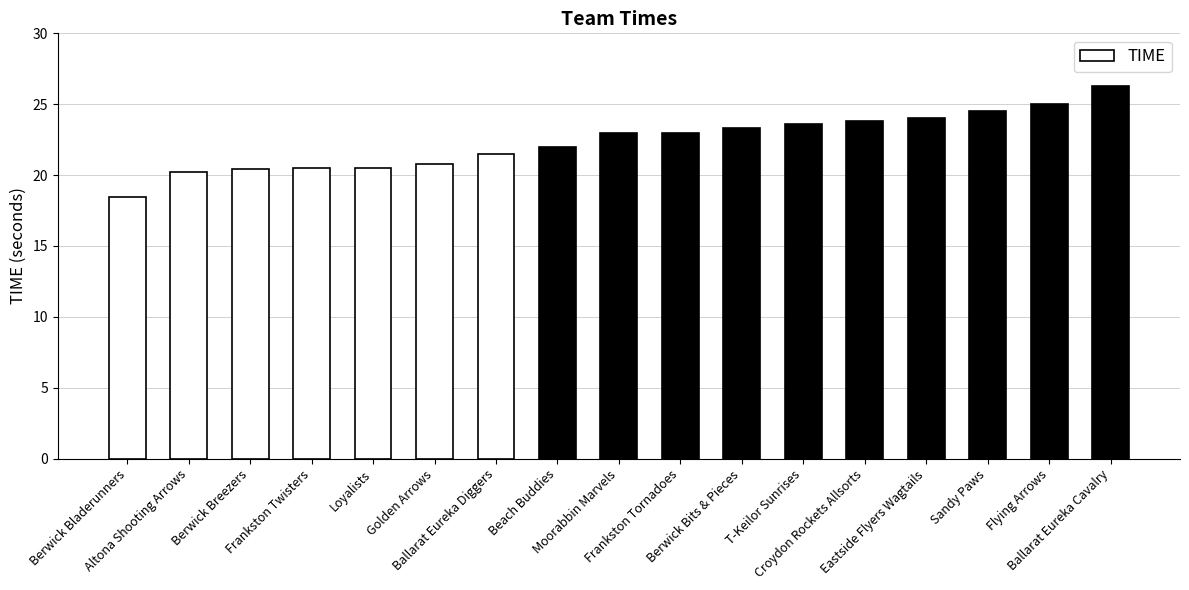

What is the sum of all values?

380.8